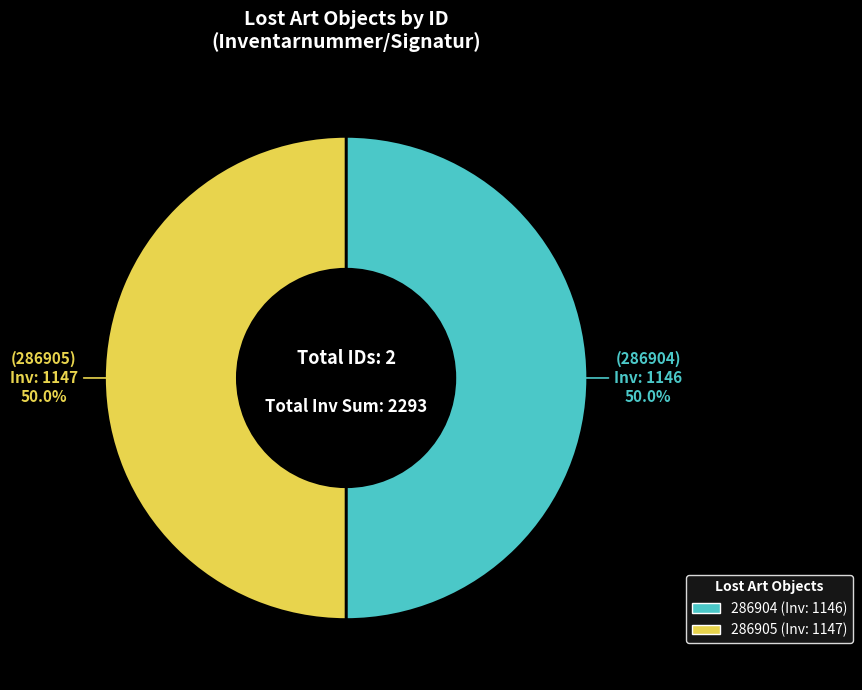

The 286905 slice represents 63% of the pie. True or false?

False